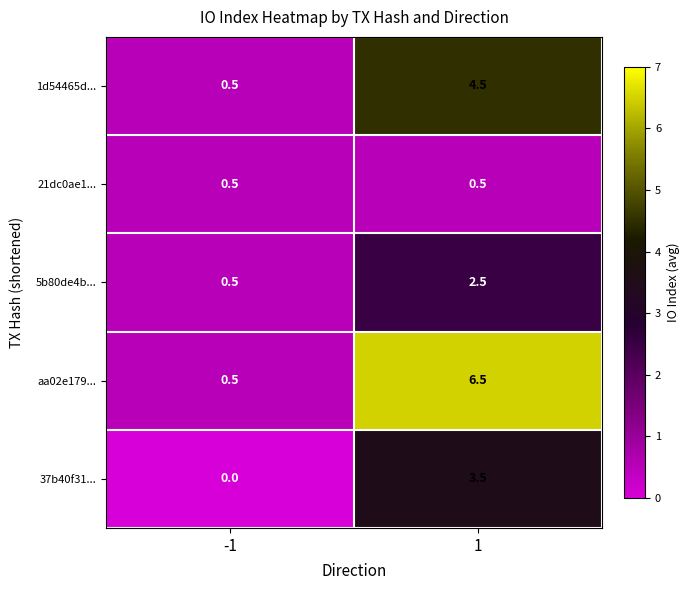

How many distinct data groups are displayed?

5